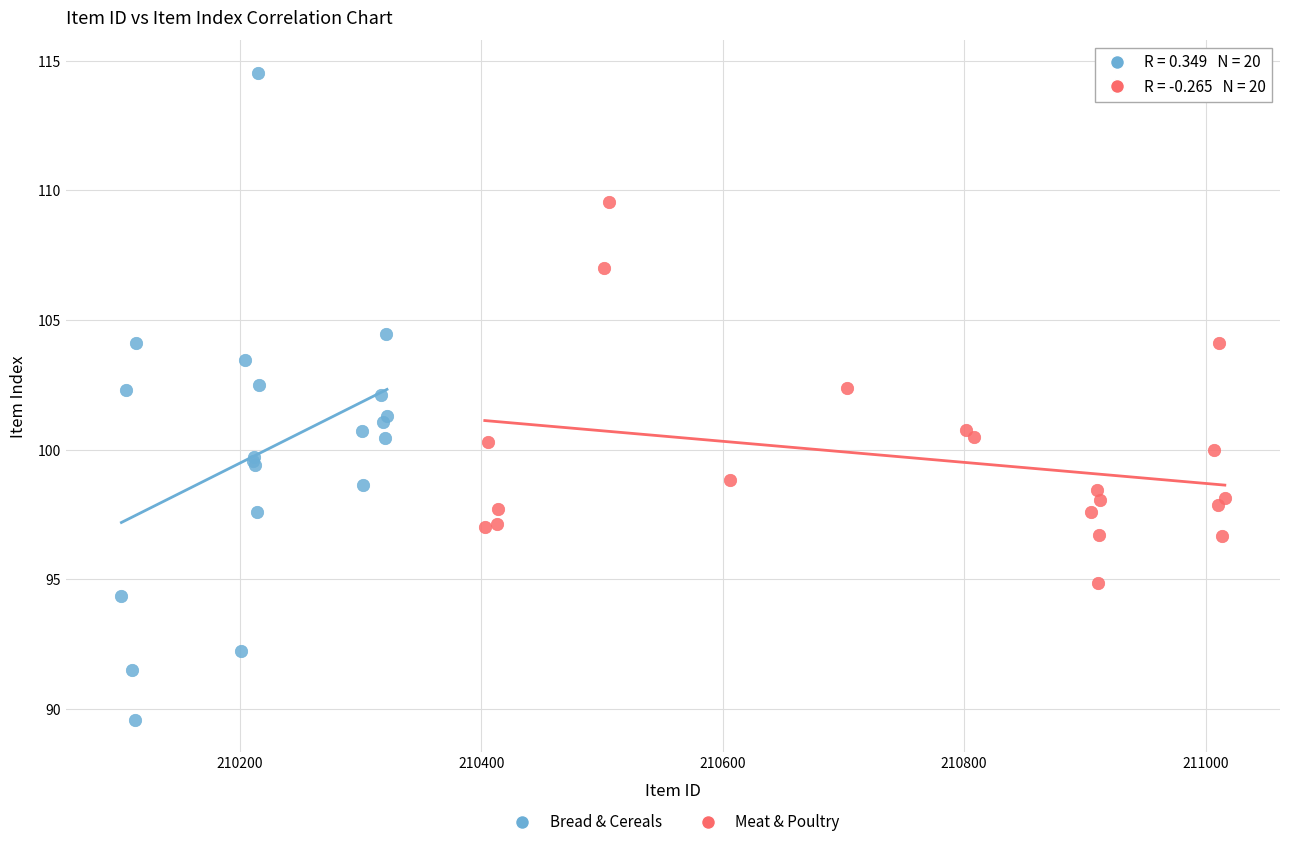

What are all the series names shown in the legend?

Bread & Cereals, Meat & Poultry